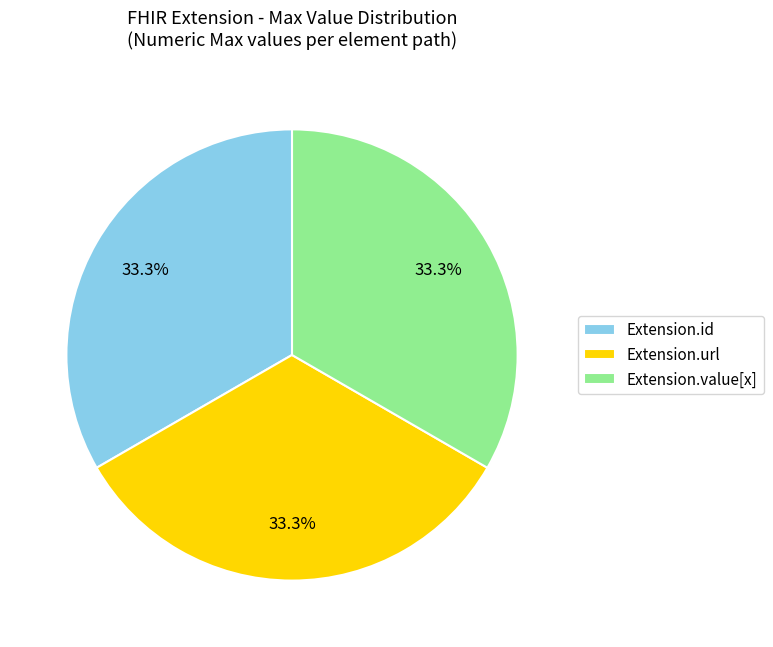

The Extension.value[x] slice represents 1% of the pie. True or false?

False